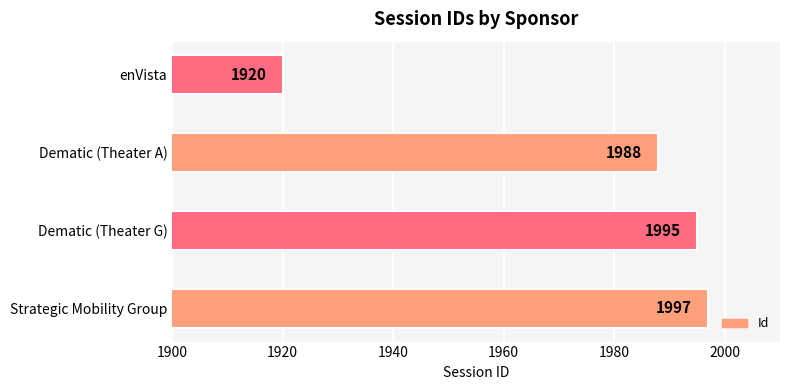

Between Dematic (Theater G) and enVista, which is larger?

Dematic (Theater G)